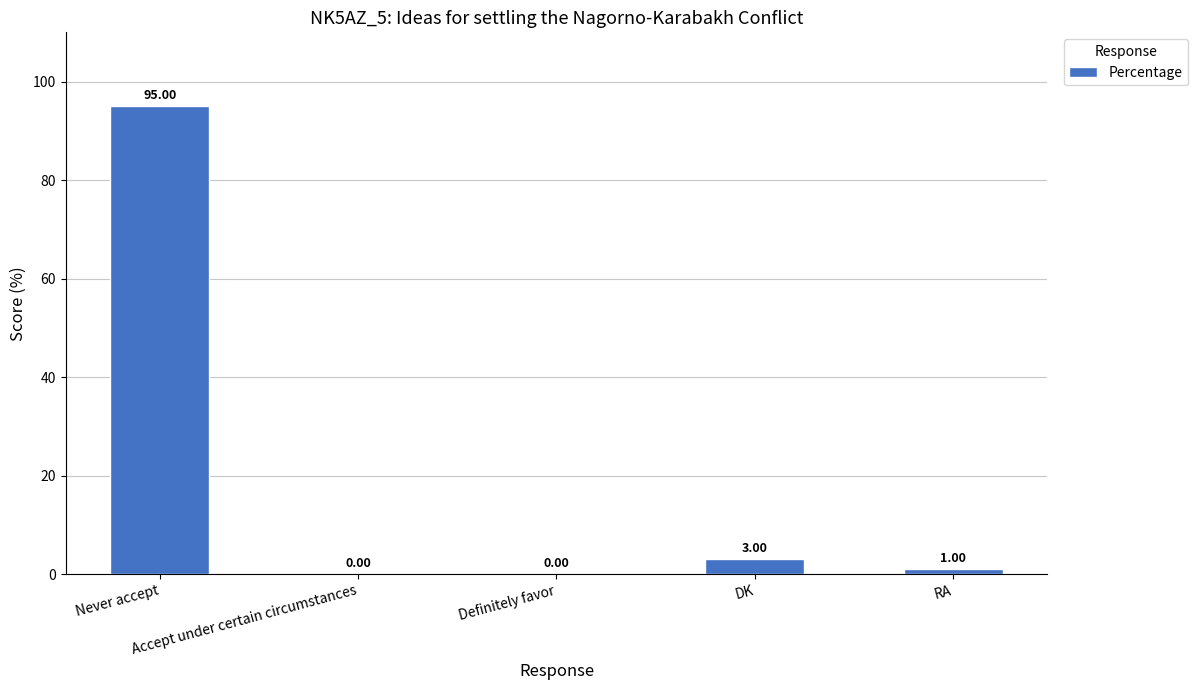

List the labels in order of value, smallest first.

Accept under certain circumstances, Definitely favor, RA, DK, Never accept